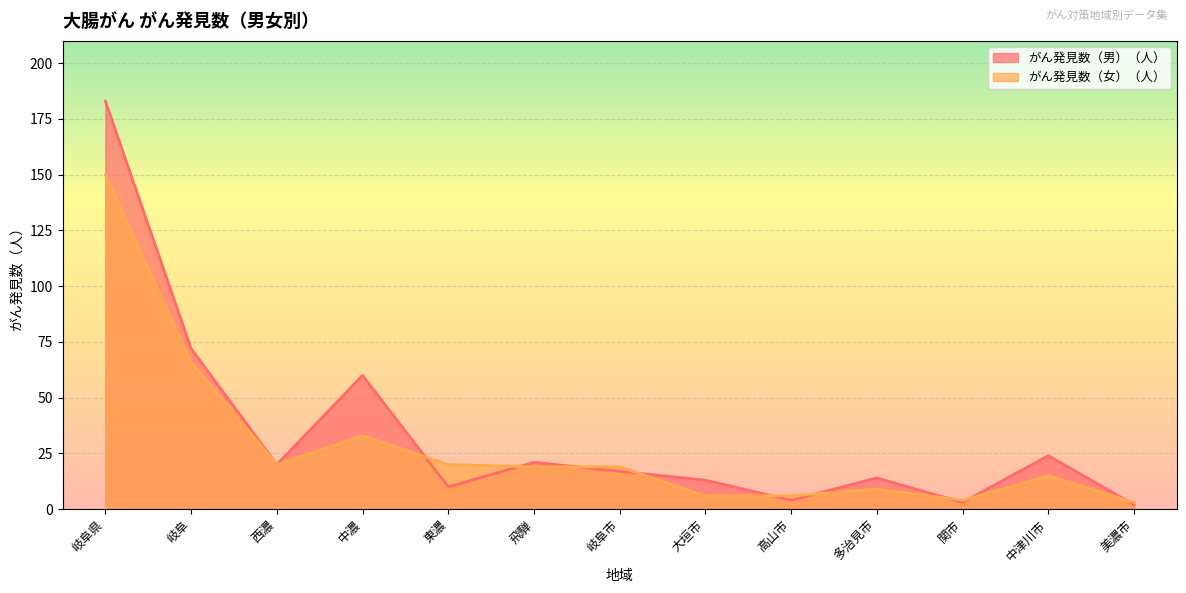

Reading left to right, what are all the values shown in this chart?

がん発見数（男）（人）: 岐阜県=183	岐阜=72	西濃=20	中濃=60	東濃=10	飛騨=21	岐阜市=17	大垣市=13	高山市=4	多治見市=14	関市=3	中津川市=24	美濃市=2
がん発見数（女）（人）: 岐阜県=150	岐阜=66	西濃=20	中濃=33	東濃=20	飛騨=19	岐阜市=19	大垣市=6	高山市=6	多治見市=9	関市=4	中津川市=15	美濃市=3